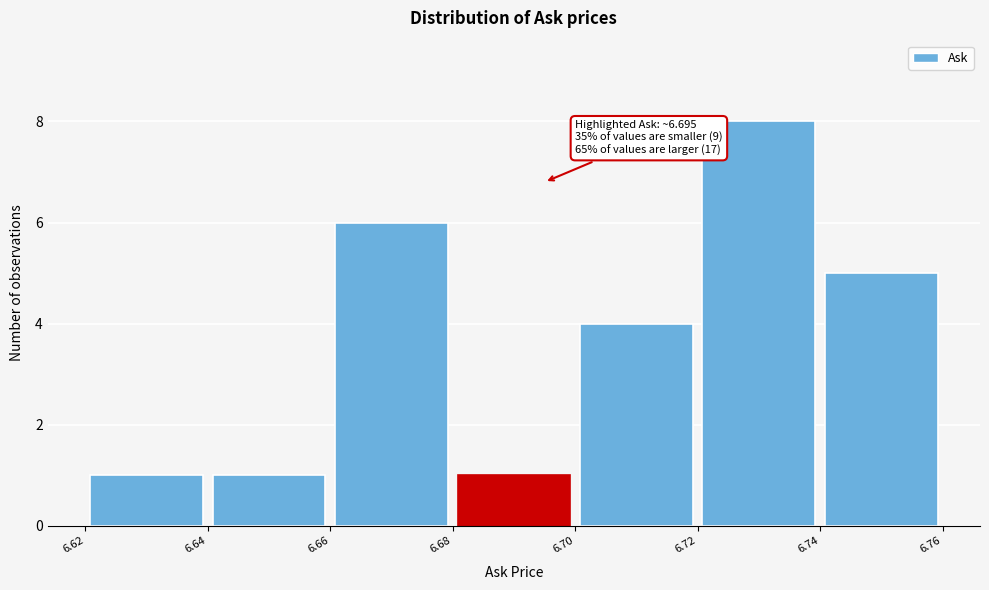

Over which range of the x-axis is the bar tallest?

6.72 to 6.74